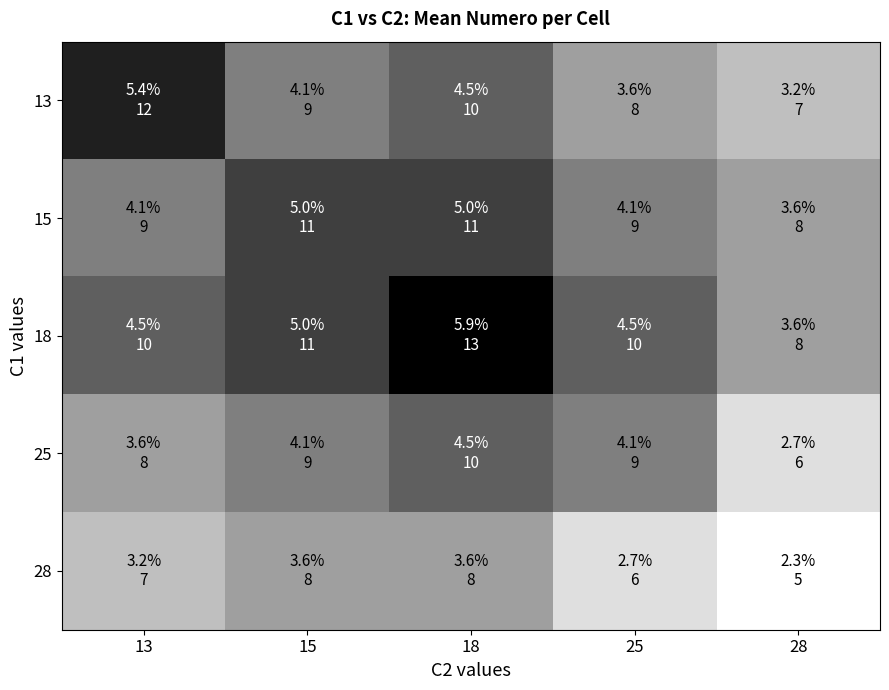

Reading right to left, what are all the values shown in this chart?

13: 28=7	25=8	18=10	15=9	13=12
15: 28=8	25=9	18=11	15=11	13=9
18: 28=8	25=10	18=13	15=11	13=10
25: 28=6	25=9	18=10	15=9	13=8
28: 28=5	25=6	18=8	15=8	13=7